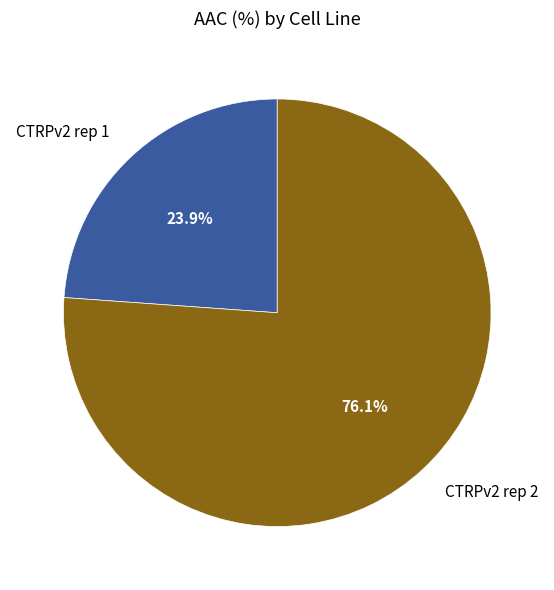

Count the number of slices in the pie.

2